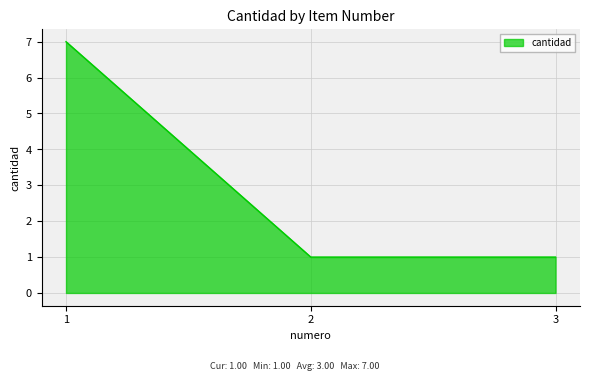

How many series are shown in this chart?

1